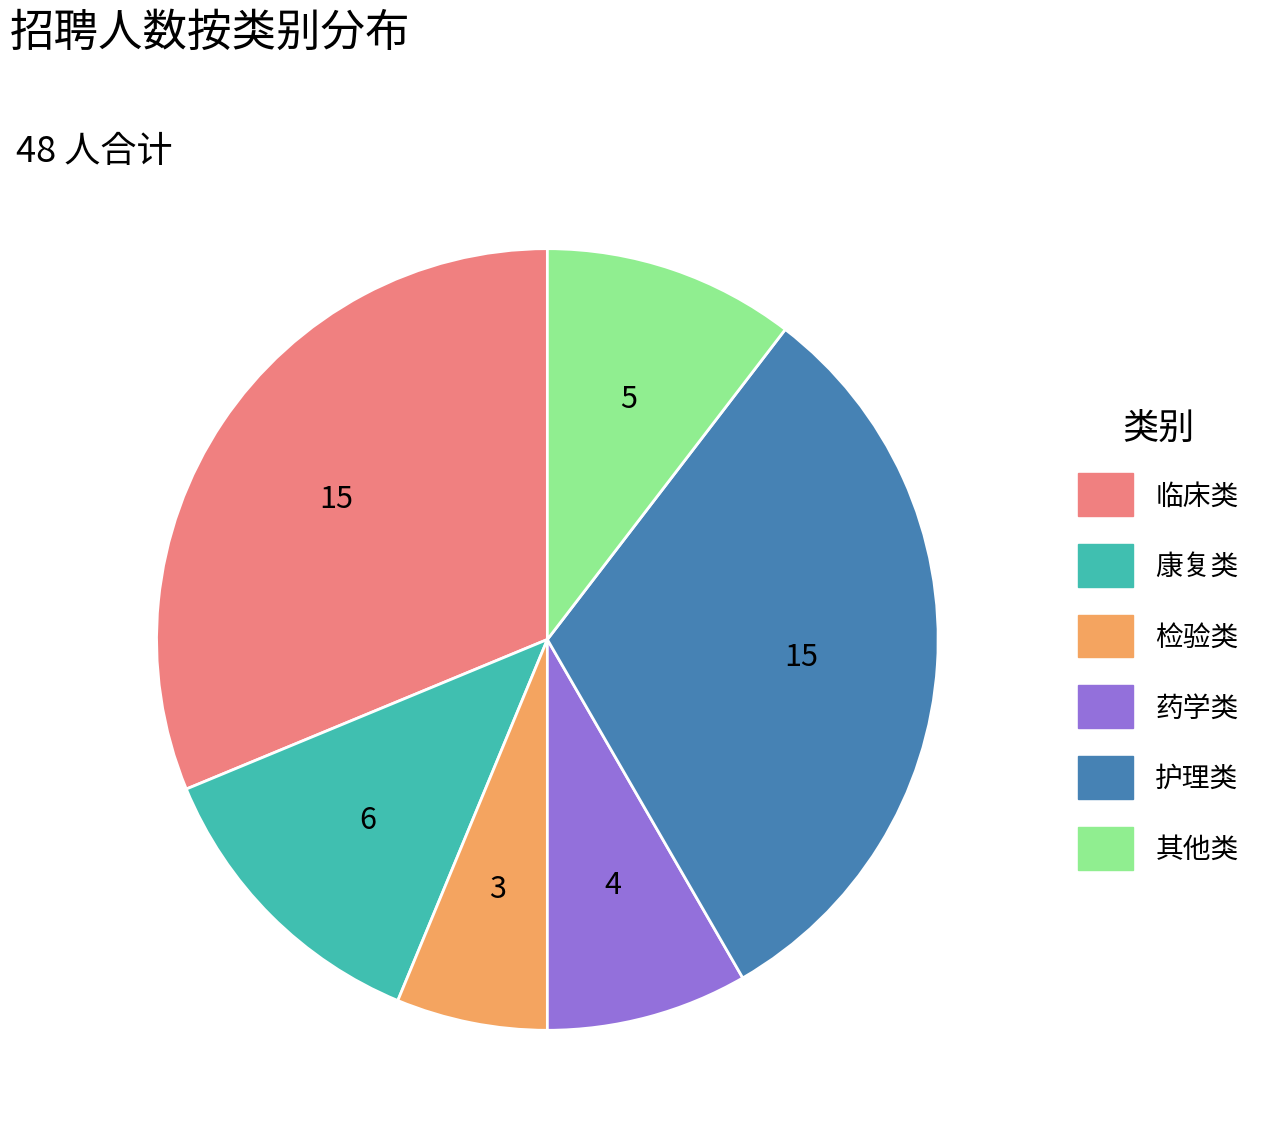

Is the sum of 康复类 and 其他类 greater than half?

No